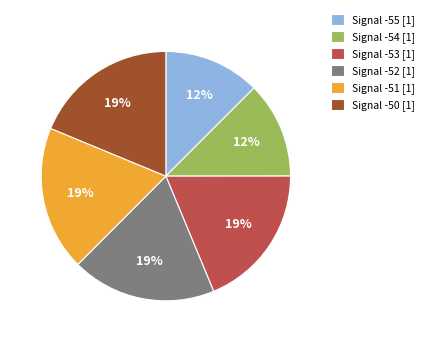

Does any single category account for the majority?

No